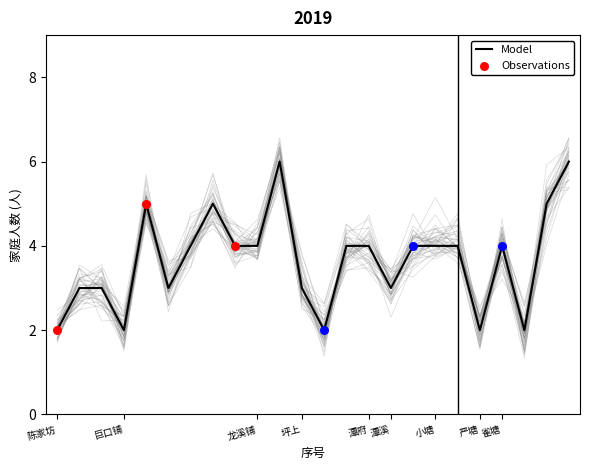

What is the highest value of the Model series?

6